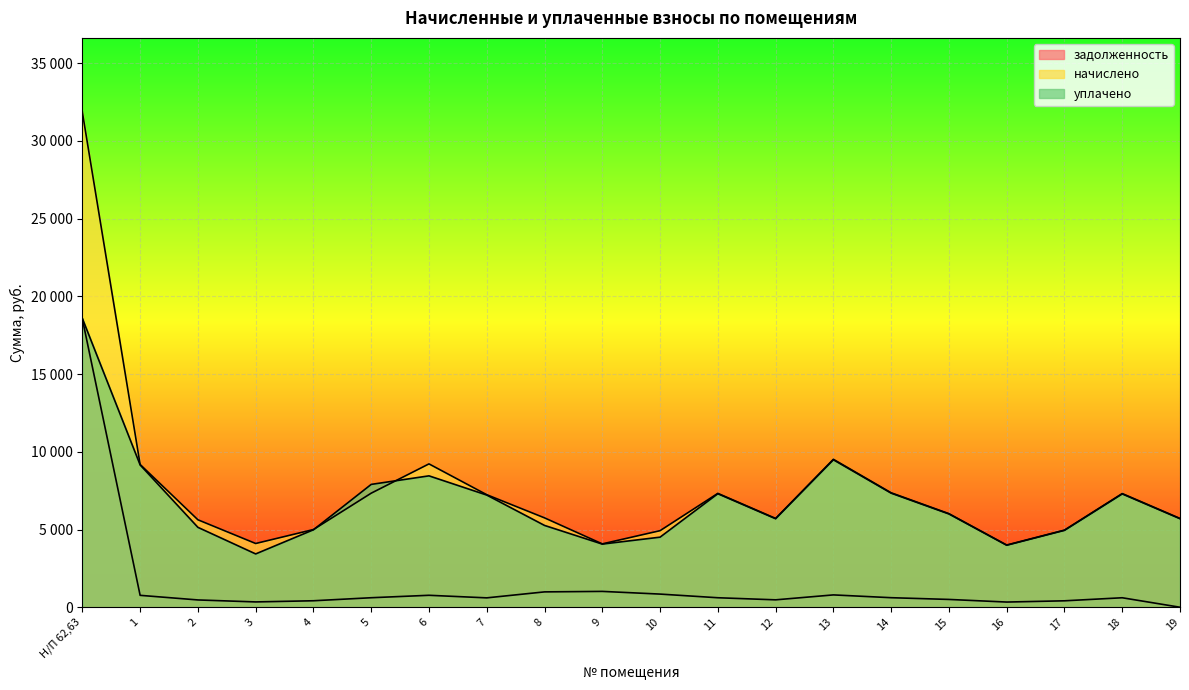

Reading left to right, list all the values displayed in this chart.

задолженность: Н/П 62,63=18544.2	1=765.4	2=468.9	3=341.7	4=416.6	5=611.5	6=768.5	7=603.3	8=987.4	9=1018.8	10=845.8	11=610.5	12=476.1	13=793.1	14=613.5	15=501.7	16=333.4	17=413.5	18=609.4	19=0.0
начислено: Н/П 62,63=31851.1	1=9184.8	2=5626.6	3=4099.9	4=4998.7	5=7338.0	6=9221.6	7=7239.5	8=5749.7	9=4075.3	10=4924.8	11=7325.6	12=5712.7	13=9517.2	14=7362.6	15=6020.5	16=4001.4	17=4961.8	18=7313.3	19=5712.7
уплачено: Н/П 62,63=18579.8	1=9155.7	2=5139.9	3=3429.6	4=4982.9	5=7903.0	6=8452.4	7=7216.6	8=5263.0	9=4062.4	10=4507.9	11=7302.4	12=5694.6	13=9487.0	14=7339.3	15=6001.4	16=3988.7	17=4946.0	18=7290.1	19=5694.6